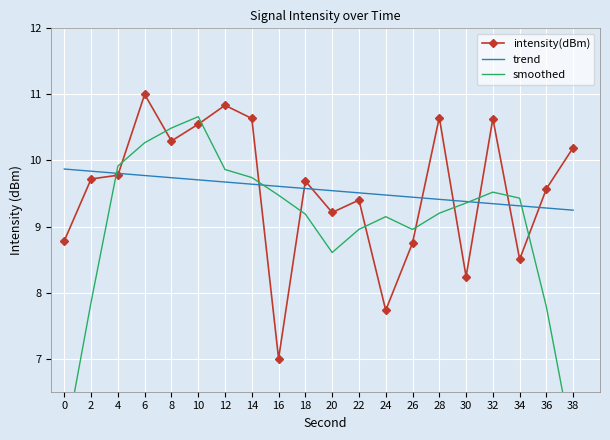

At which label does intensity(dBm) reach its minimum?

16